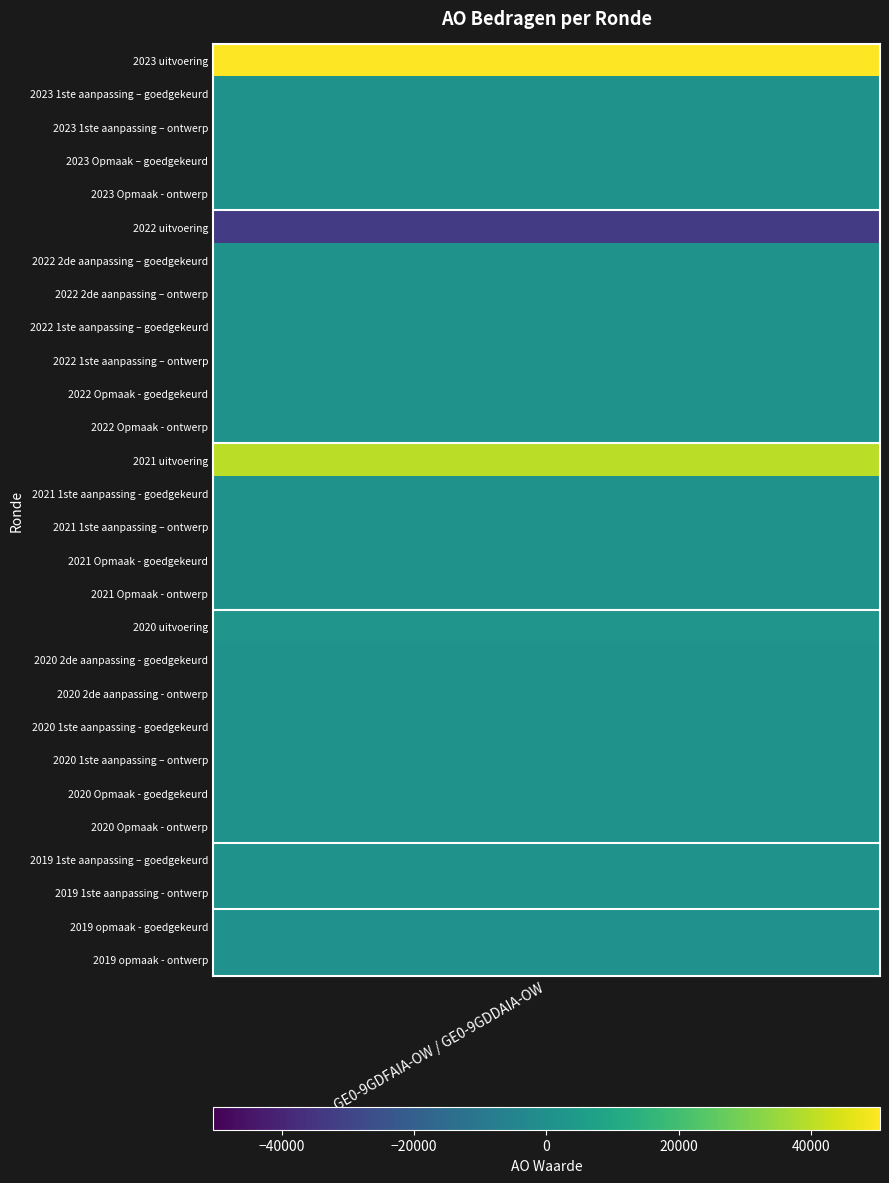

True or false: the data shows 1500 at 2023 1ste aanpassing – goedgekeurd.

True